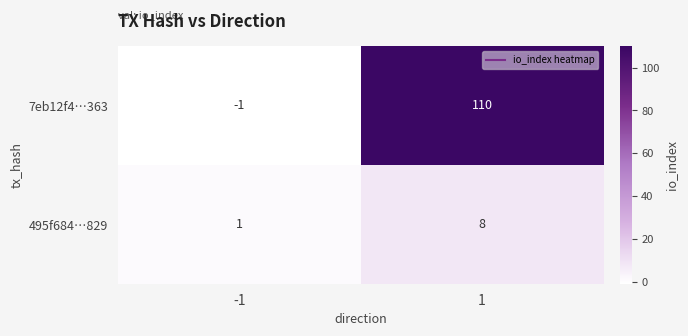

At which category does the chart reach its minimum across all series?

-1